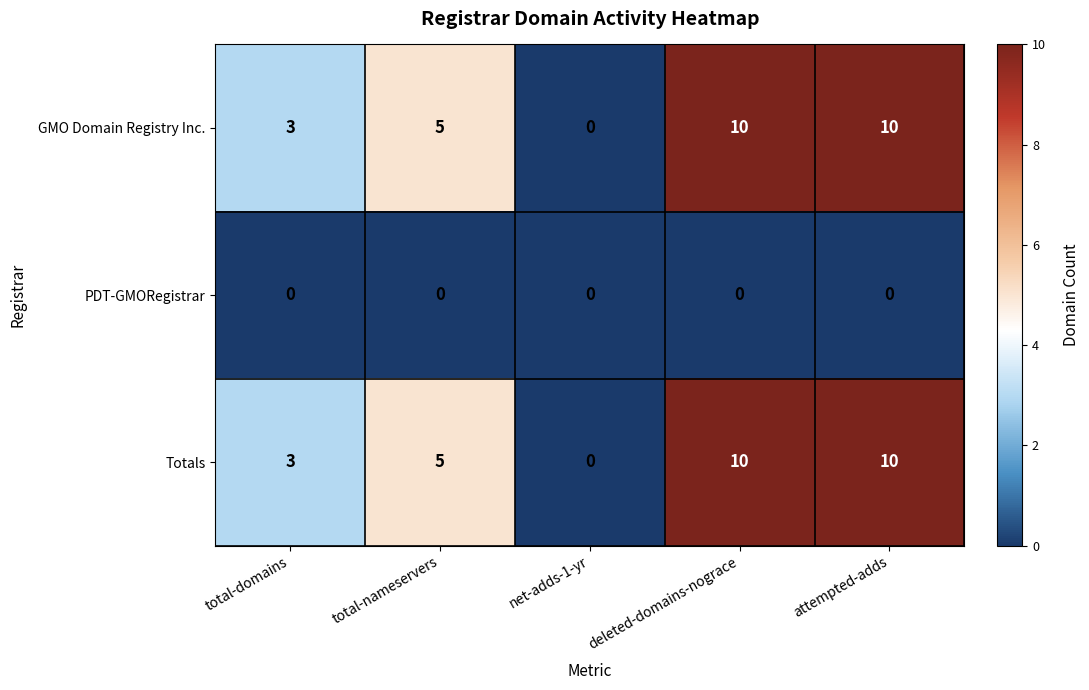

At how many categories does at least one series exceed 9?

2